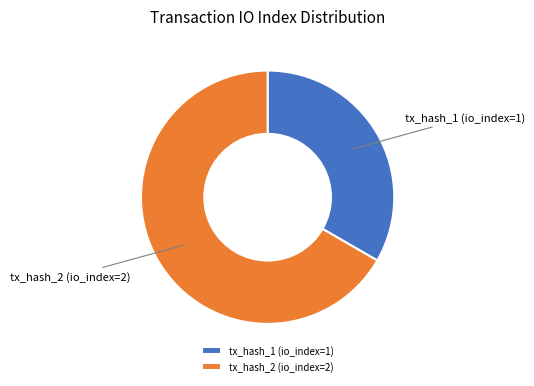

Is it true that tx_hash_1 (io_index=1) is 18% of the pie?

False